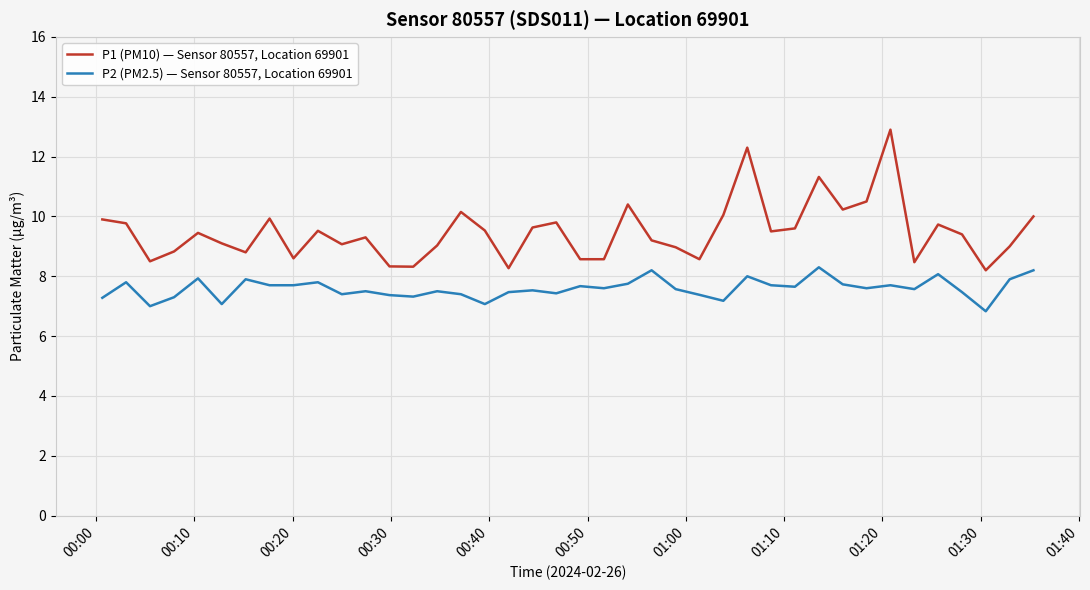

What is the maximum value for P1 (PM10) — Sensor 80557, Location 69901?

12.9